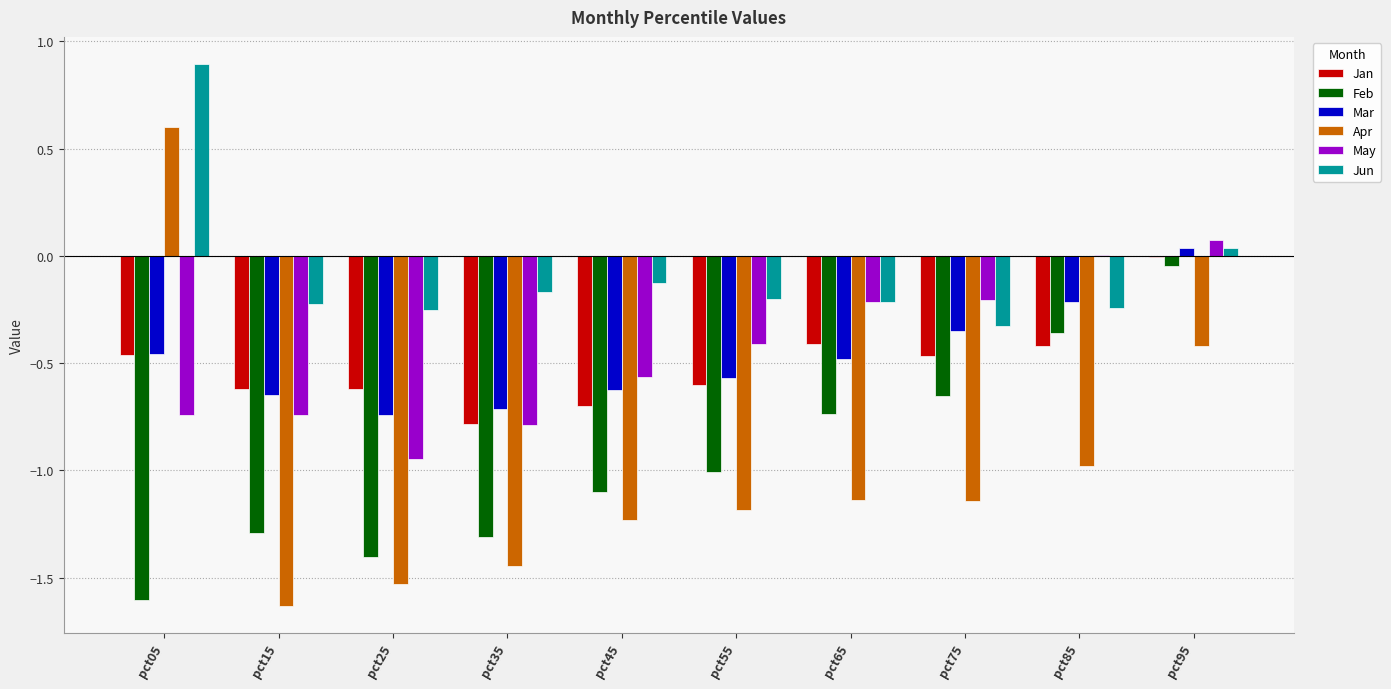

What is the maximum value shown in the chart?

0.9